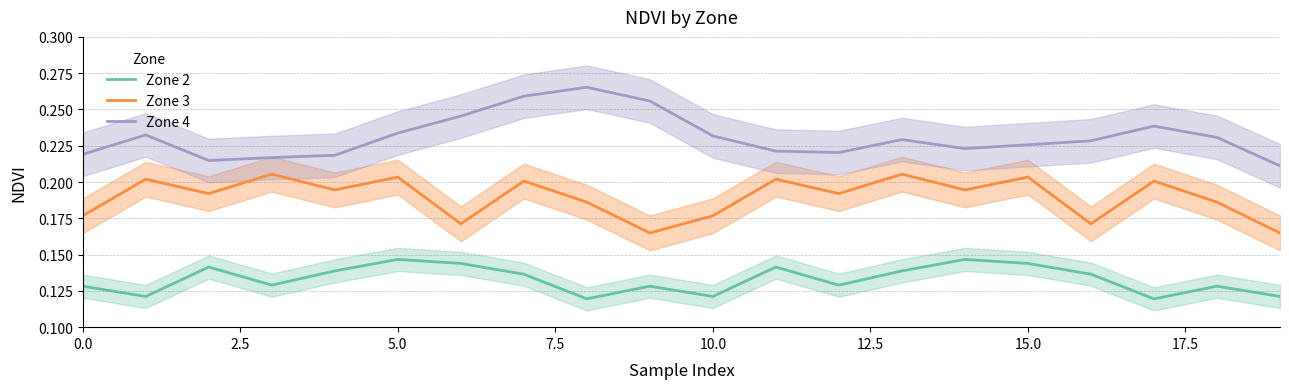

What is the average value of the Zone 4 series?

0.2